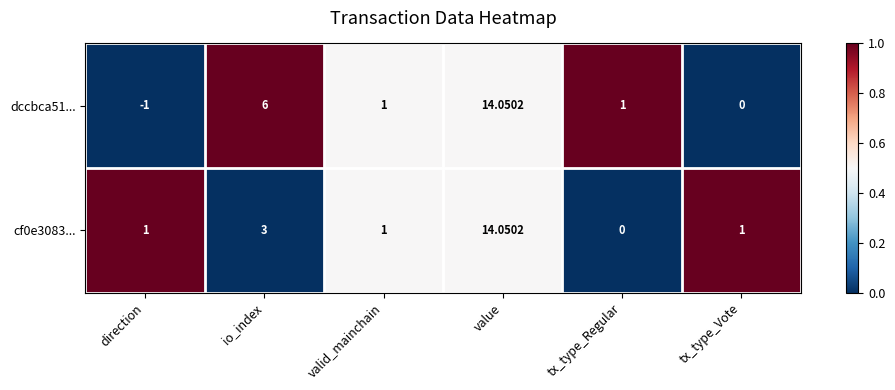

Which label corresponds to the smallest value in the chart?

direction